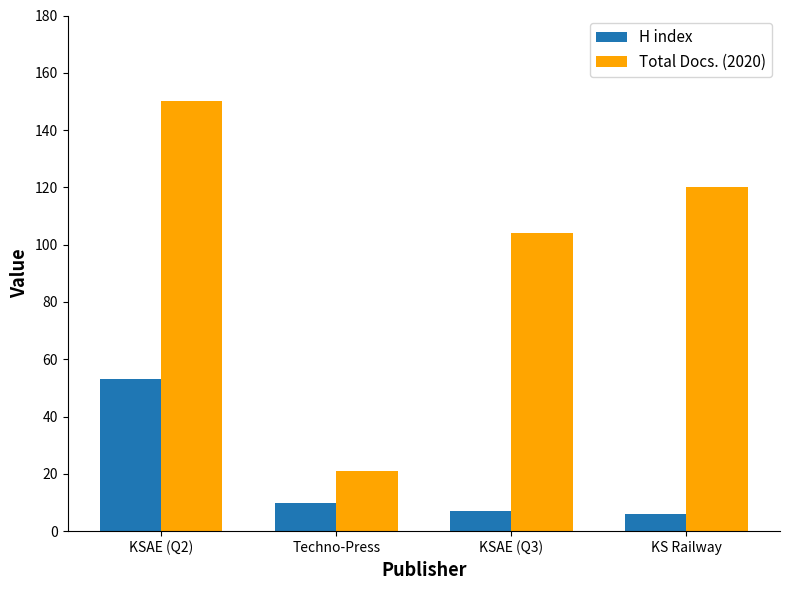

Which series changed the most between Techno-Press and KS Railway?

Total Docs. (2020)